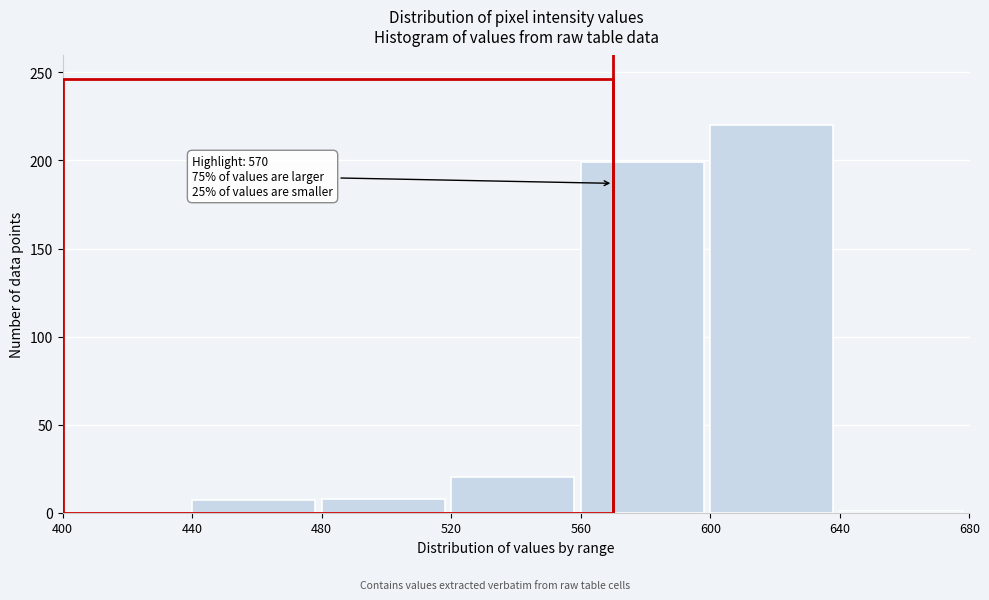

Which range on the x-axis has the tallest bar?

600 to 640